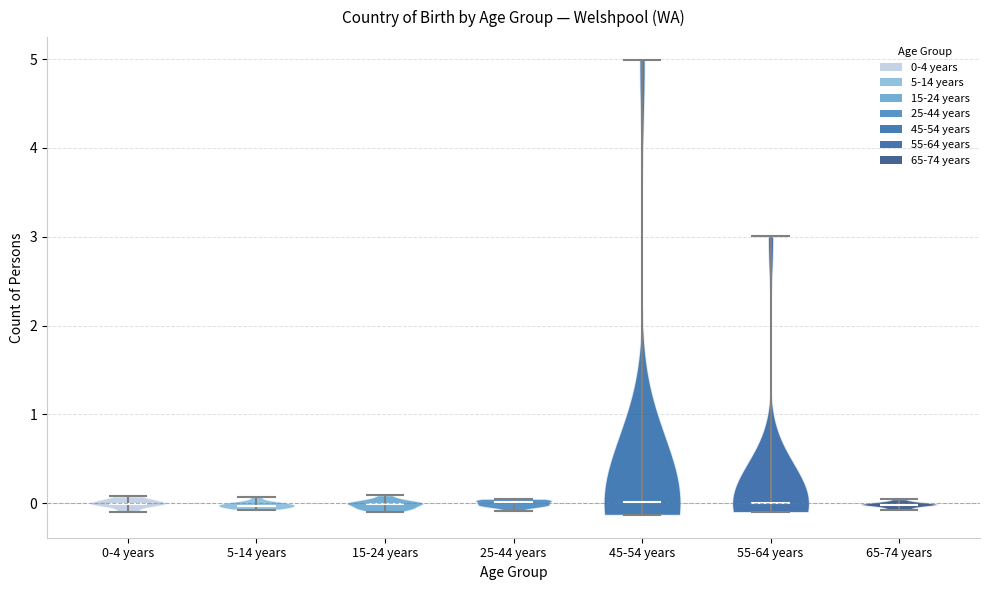

Reading left to right, read every violin against the y-axis: where its median line is, and the lowest and highest points it reaches. The values are not printed on the chart, so give them approximately, as read against the axis.

0-4 years: median line 0.0, lowest point -0.1, highest point 0.1
5-14 years: median line 0.0, lowest point -0.1, highest point 0.1
15-24 years: median line 0.0, lowest point -0.1, highest point 0.1
25-44 years: median line 0.0, lowest point -0.1, highest point 0.1
45-54 years: median line 0.0, lowest point -0.1, highest point 5.0
55-64 years: median line 0.0, lowest point -0.1, highest point 3.0
65-74 years: median line 0.0, lowest point -0.1, highest point 0.0